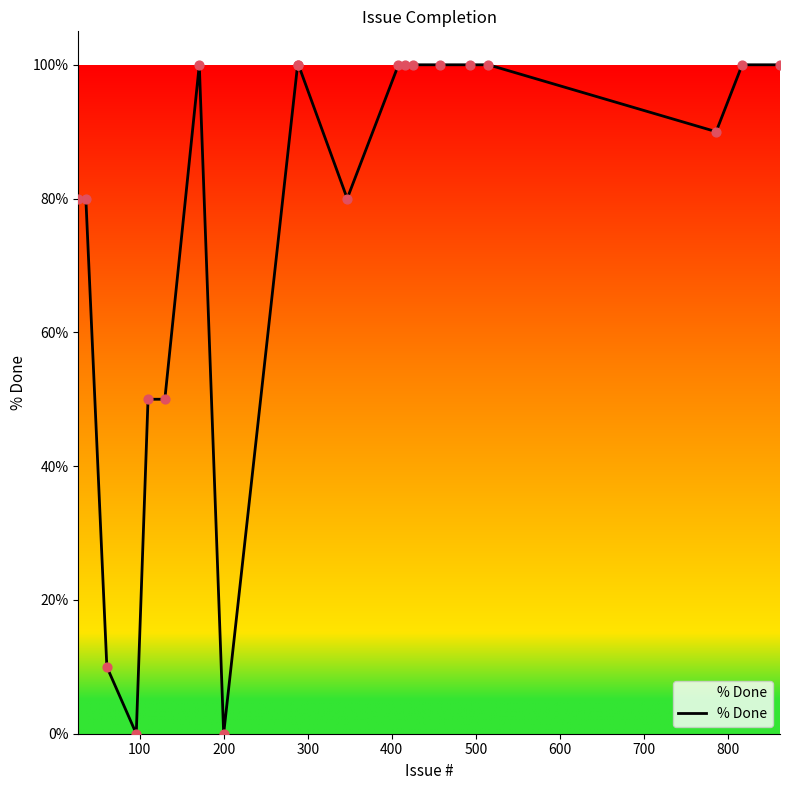

What is the greatest value displayed?

100